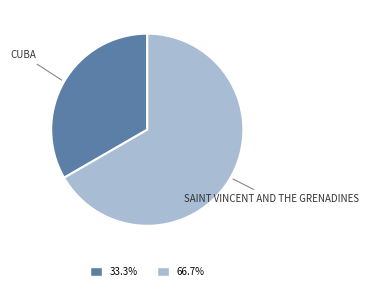

Is there a majority slice in this chart?

Yes